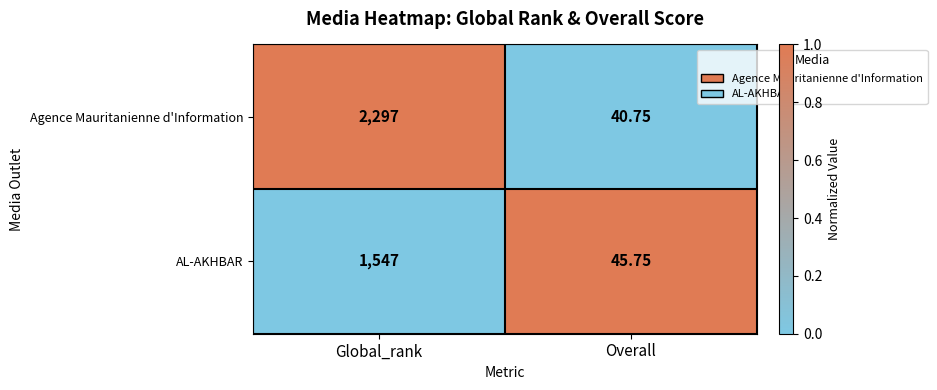

At which label is Agence Mauritanienne d'Information closest to 1168?

Overall